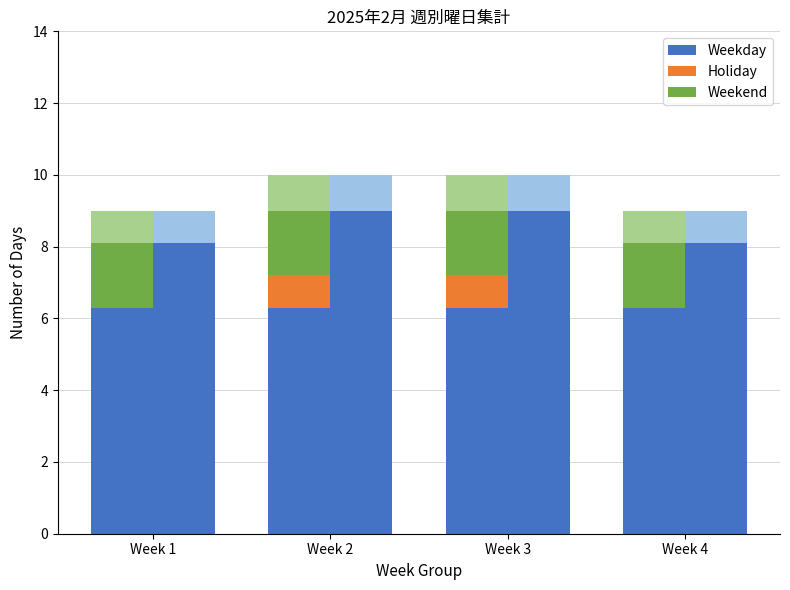

The Weekday series shows 6.3 at Week 3. True or false?

True